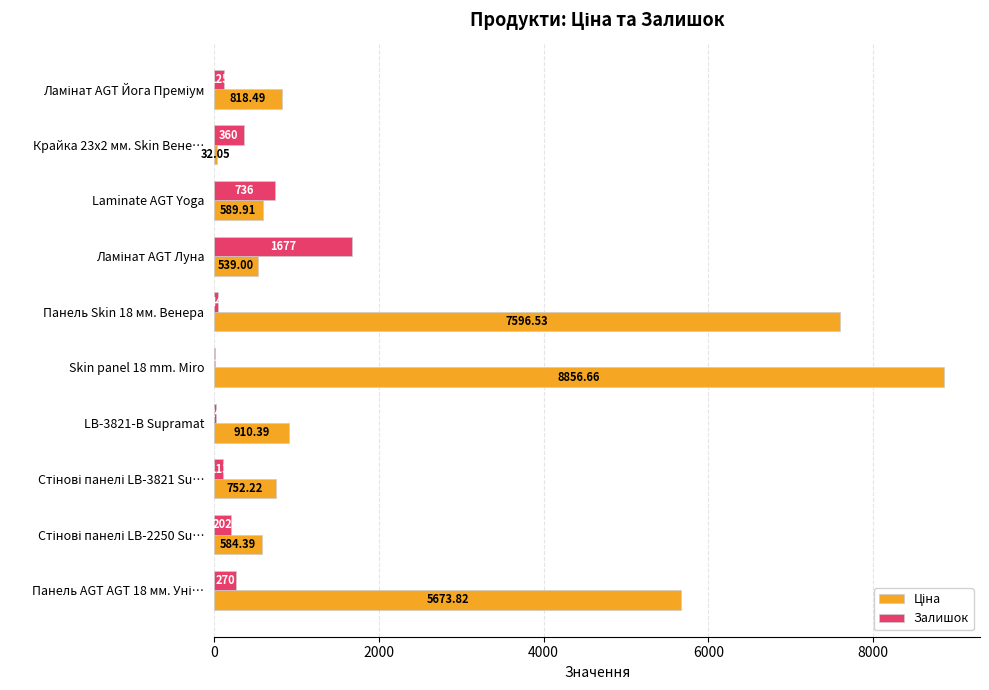

What is the sum of all Залишок values?

3562.0